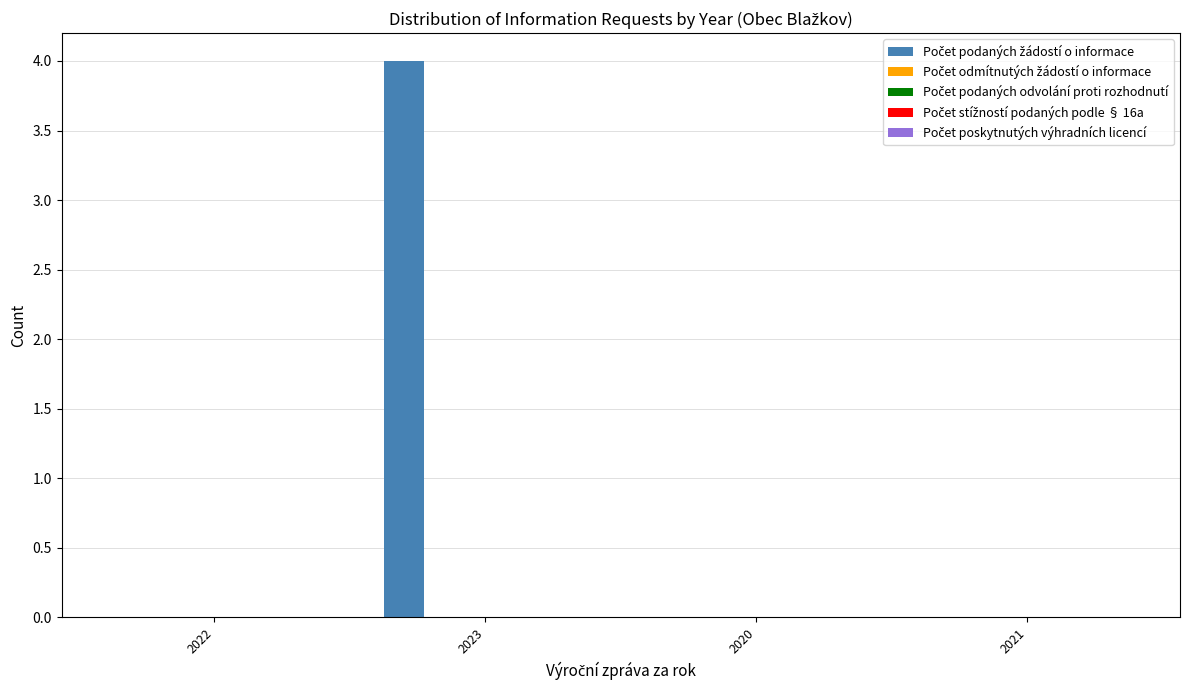

What is the sum of all values?

4